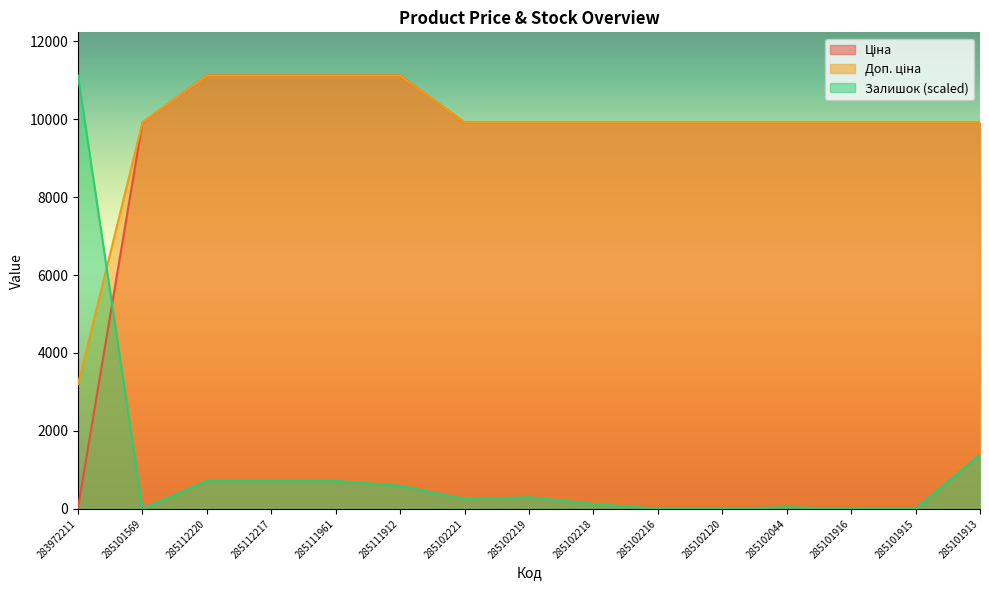

Which series changed the most between 283972211 and 285112217?

Ціна